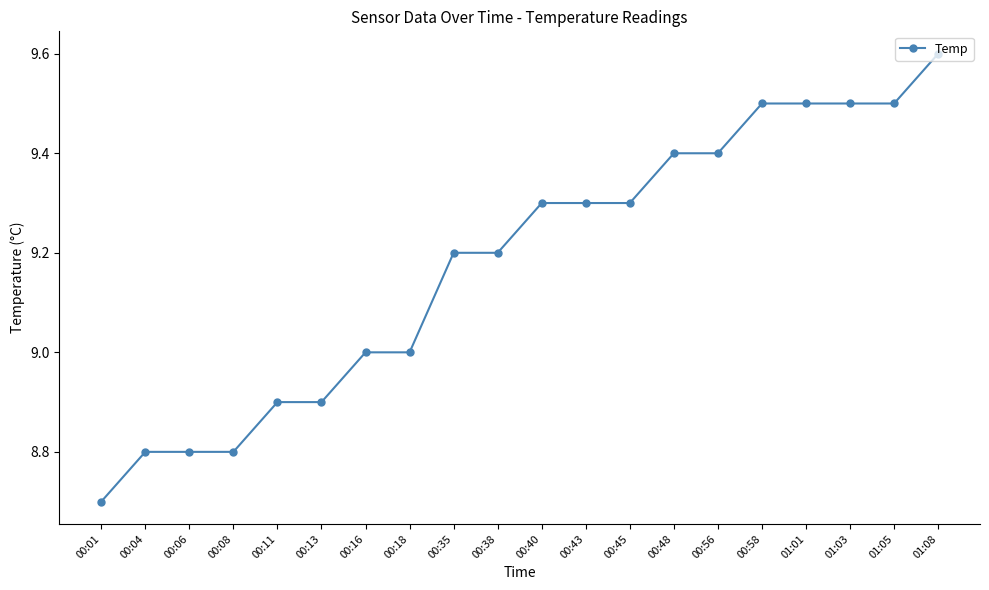

What is the sum of all values?

183.6